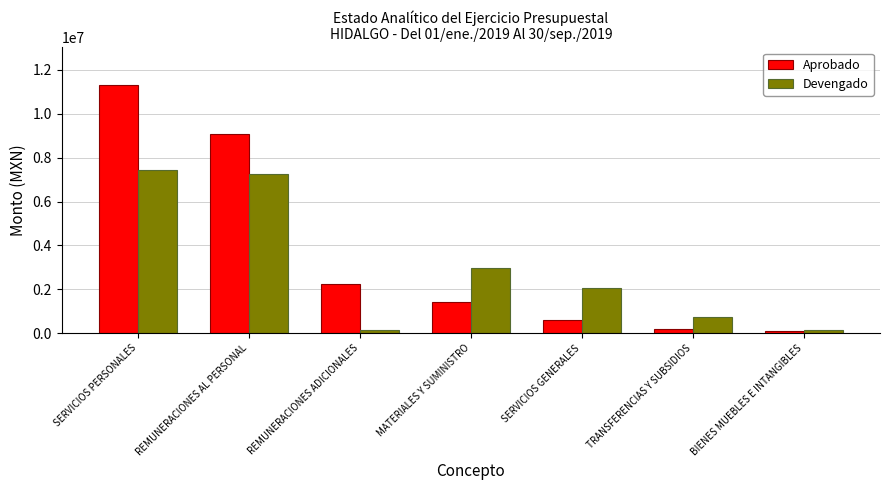

At SERVICIOS PERSONALES, list the series in order from smallest to largest.

Devengado, Aprobado